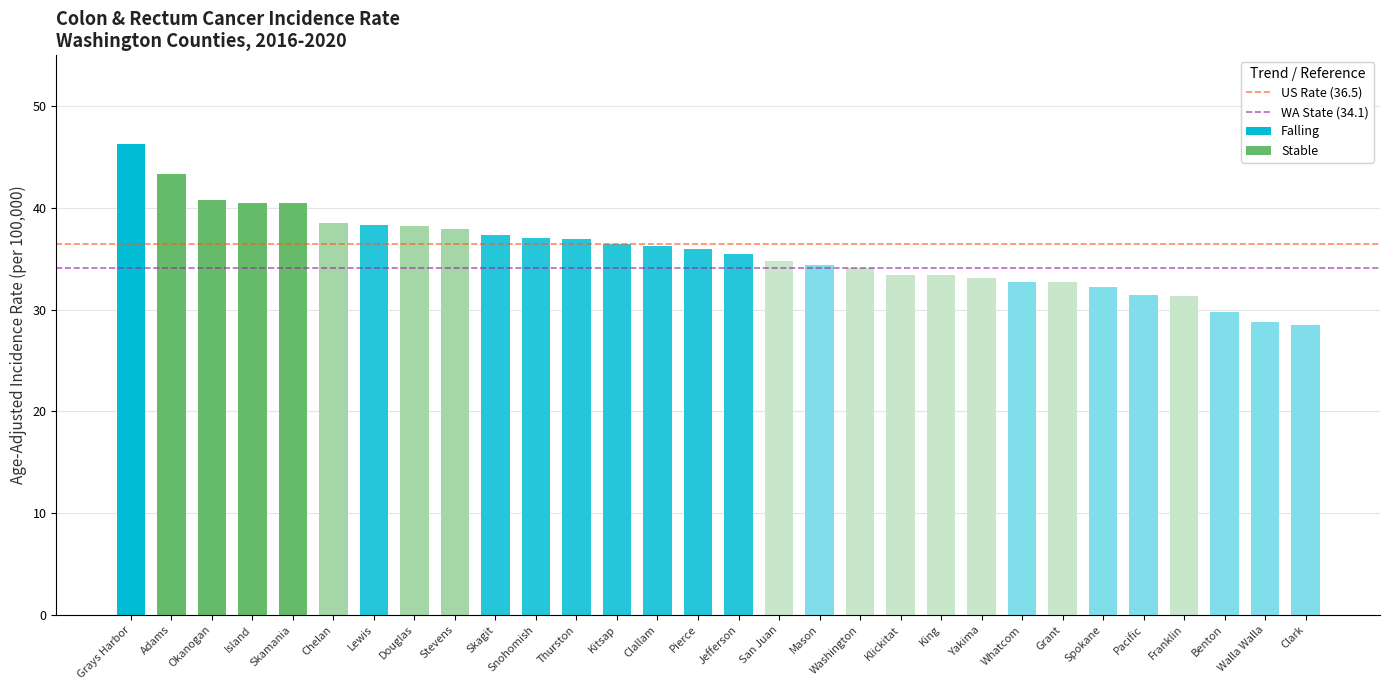

What is the label of the 1st bar from the left?

Grays Harbor